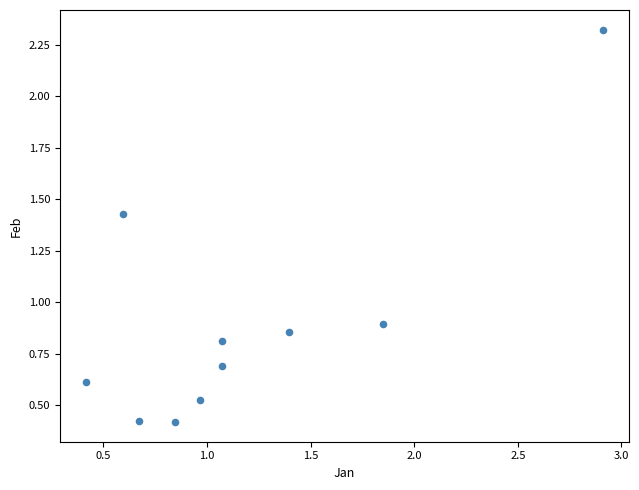

What is the range of Y values (max minus min)?

1.9